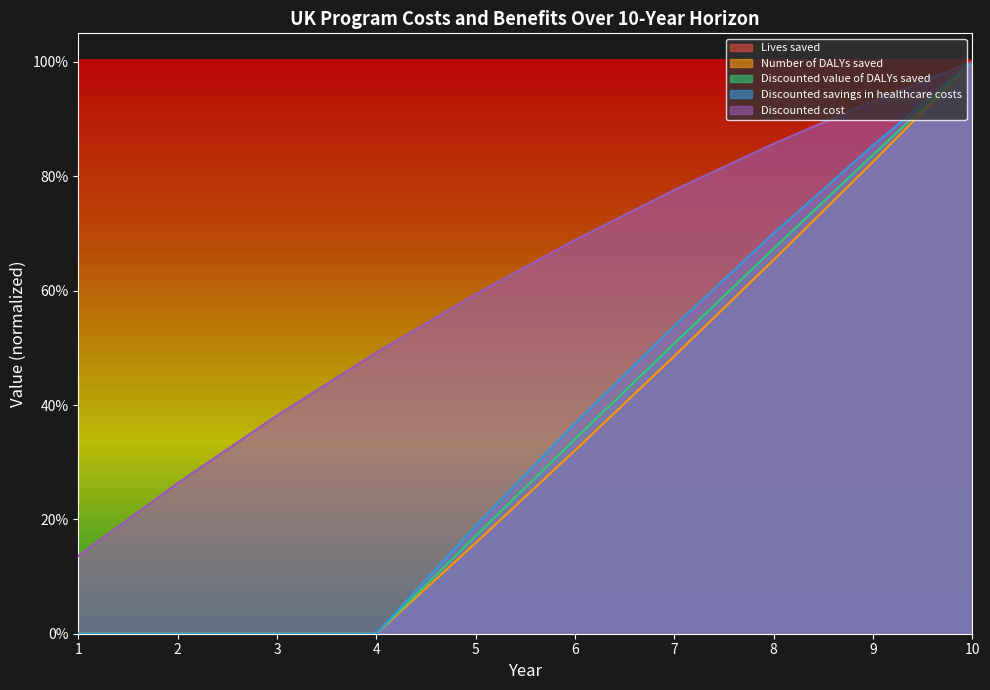

Which series has the largest range (max minus min)?

Lives saved